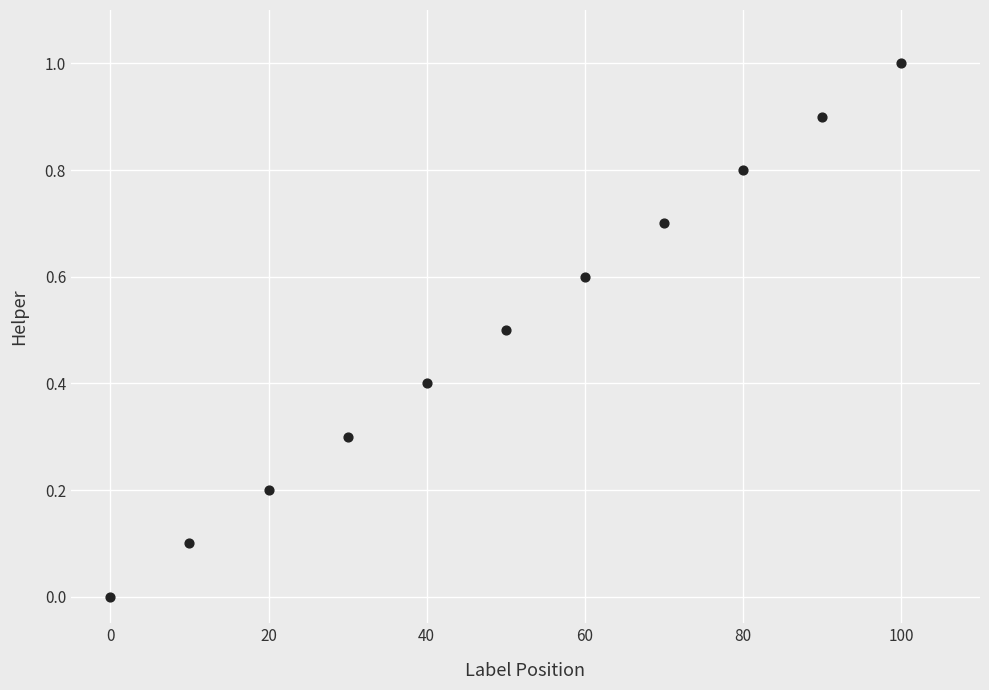

What is the range of X values (max minus min)?

100.0